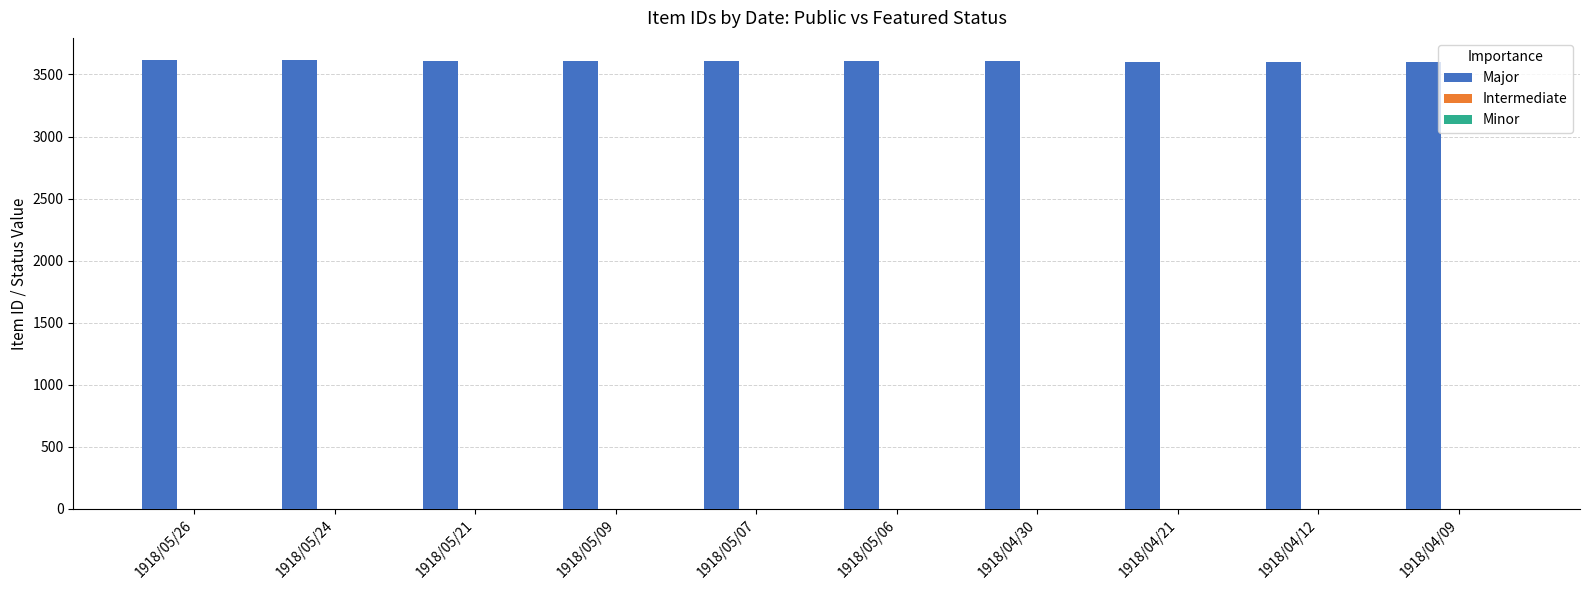

What is the greatest value displayed?

3614